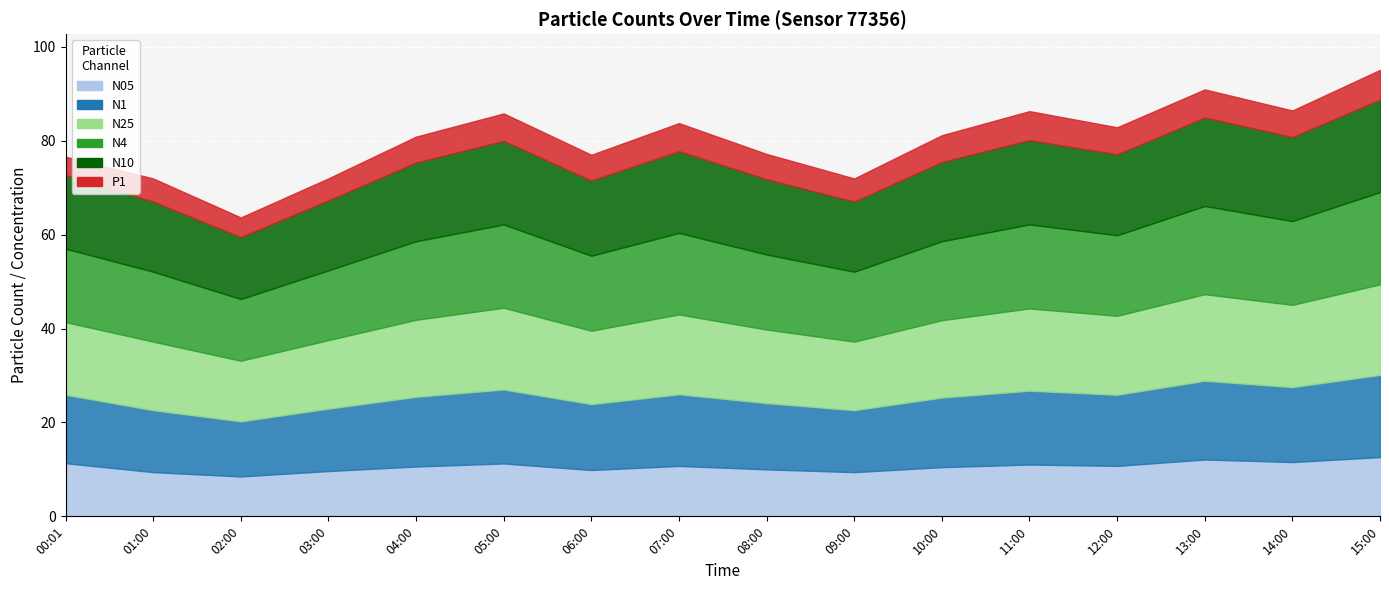

What is the label of the 11th point from the right?

05:00